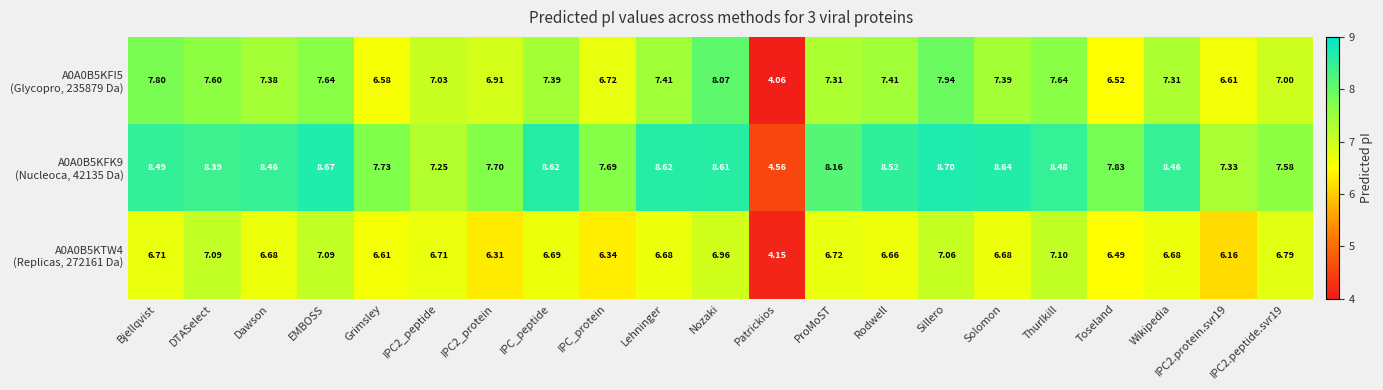

Which category has the lowest value across all series?

Patrickios